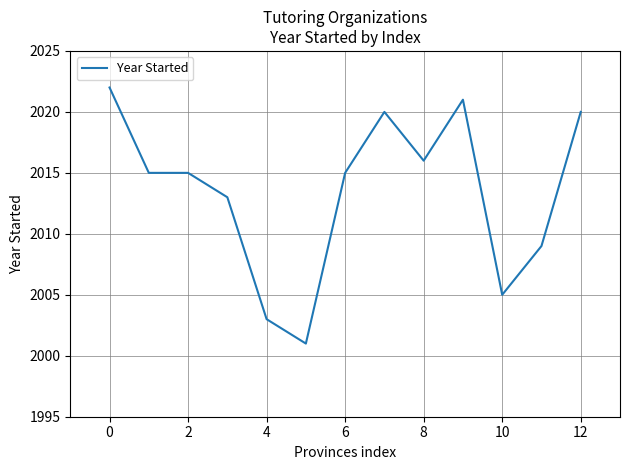

How many lines are shown in the chart?

1